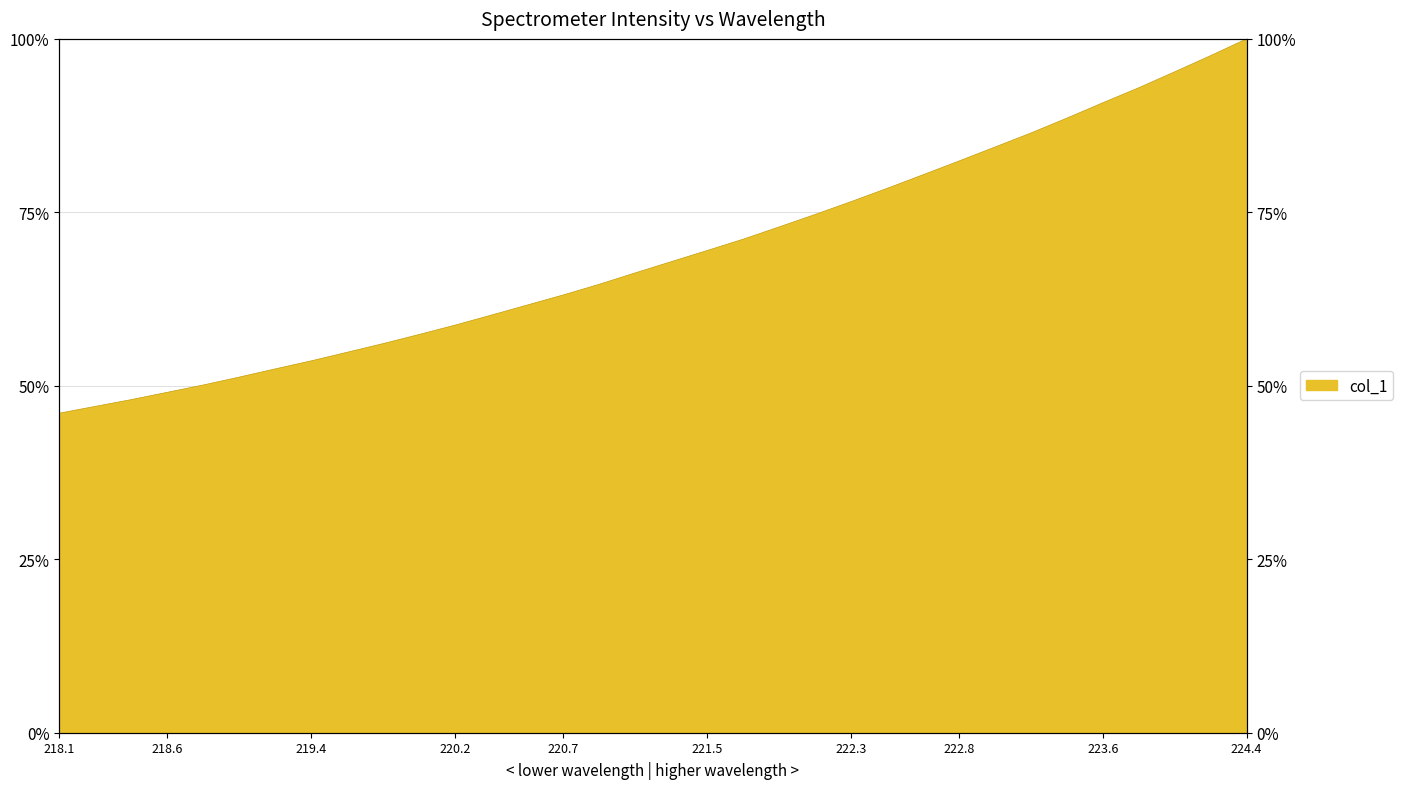

List the labels in order of value, smallest first.

218.0596, 218.2508, 218.442, 218.6332, 218.8244, 219.0156, 219.2067, 219.3979, 219.589, 219.7801, 219.9712, 220.1623, 220.3533, 220.5444, 220.7354, 220.9264, 221.1174, 221.3083, 221.4993, 221.6902, 221.8812, 222.0721, 222.263, 222.4538, 222.6447, 222.8355, 223.0264, 223.2172, 223.408, 223.5987, 223.7895, 223.9802, 224.1709, 224.3616